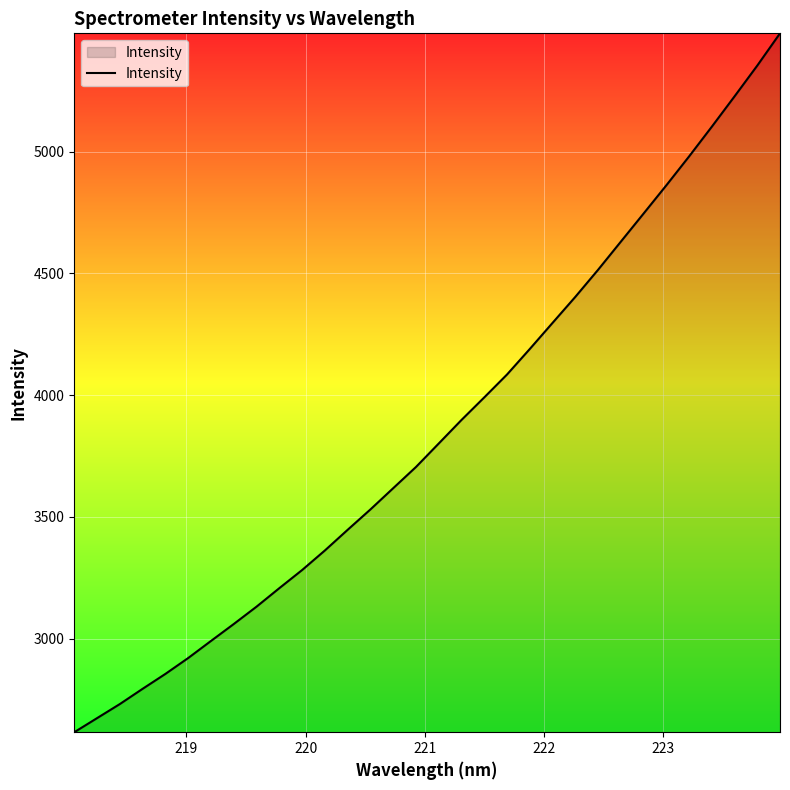

What is the smallest value displayed?

2615.4